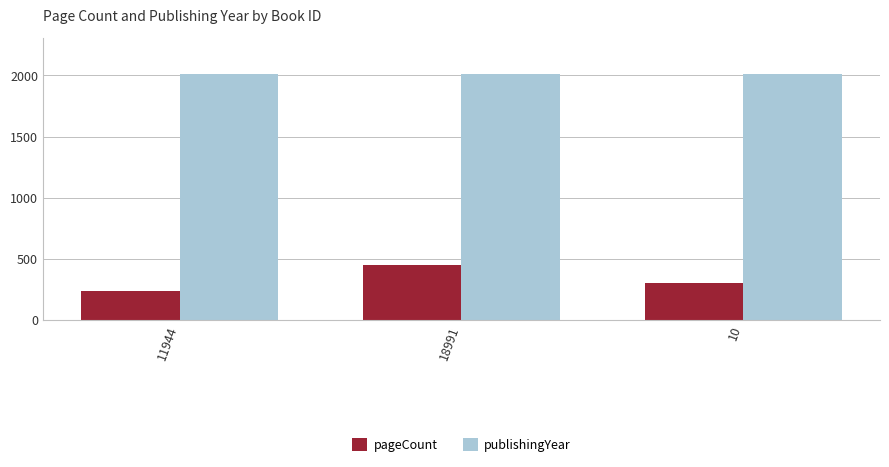

Which category has the lowest value across all series?

11944